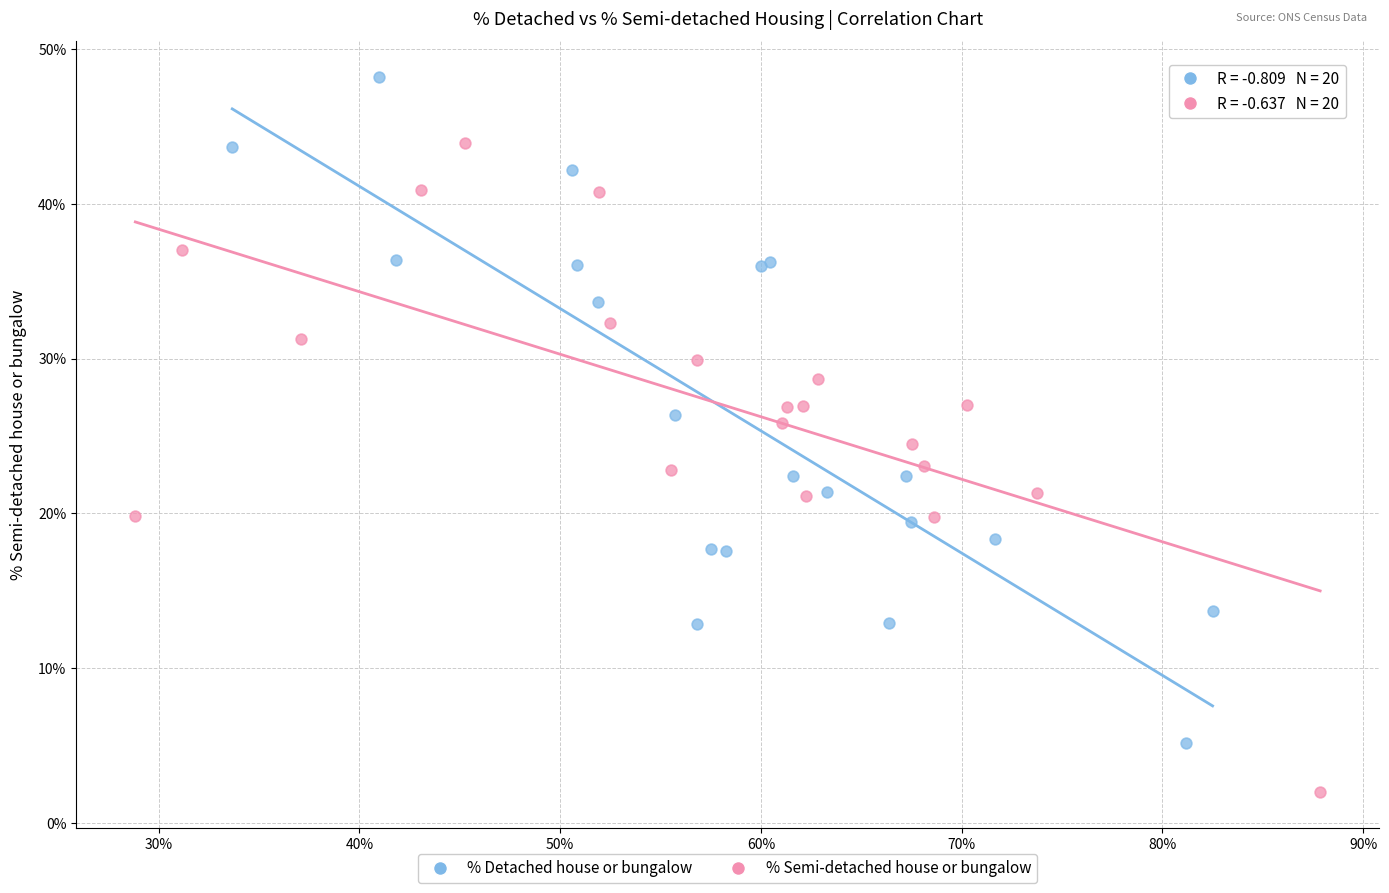

Which series reaches the minimum Y coordinate?

% Semi-detached house or bungalow